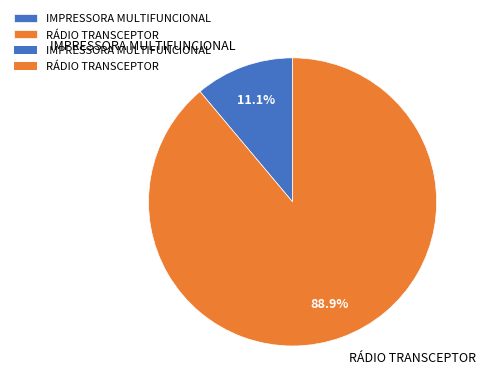

True or false: RÁDIO TRANSCEPTOR accounts for 99% of the total.

False